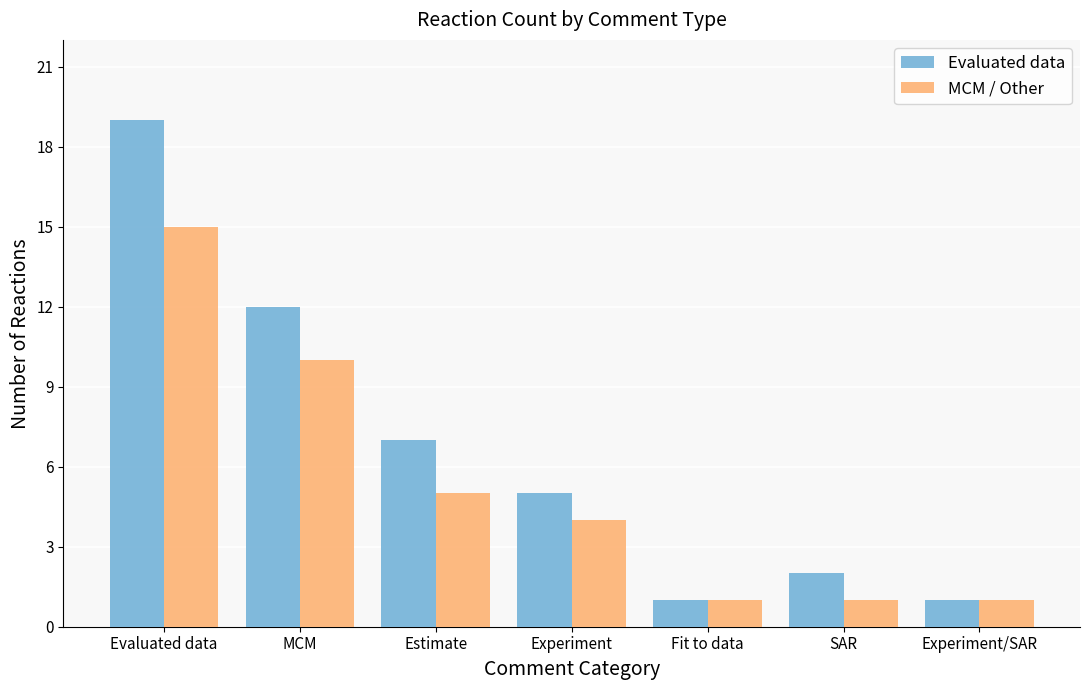

What are all the series names shown in the legend?

Evaluated data, MCM / Other